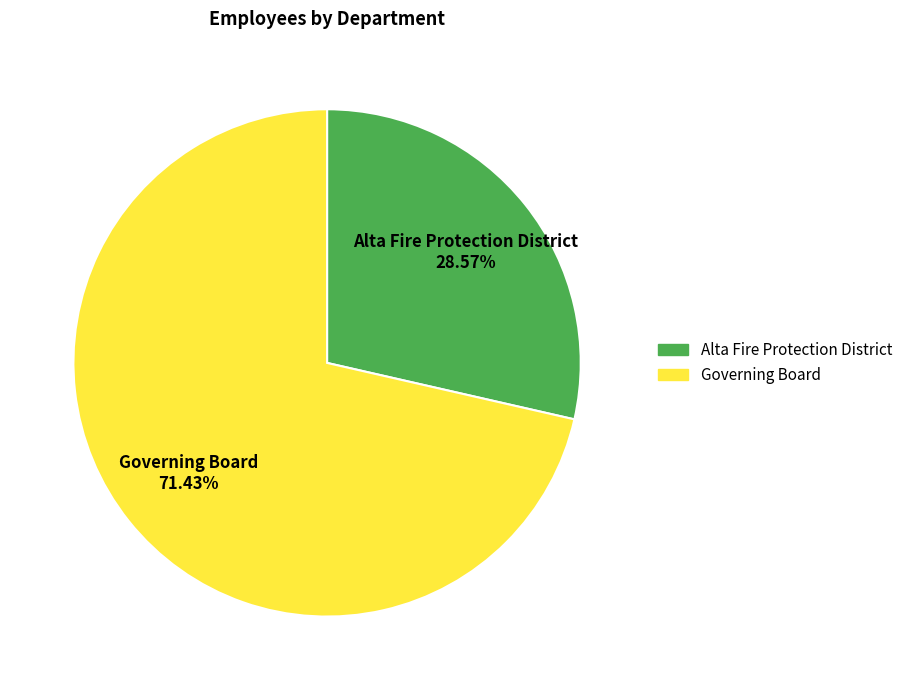

Is Alta Fire Protection District the majority of the pie?

No